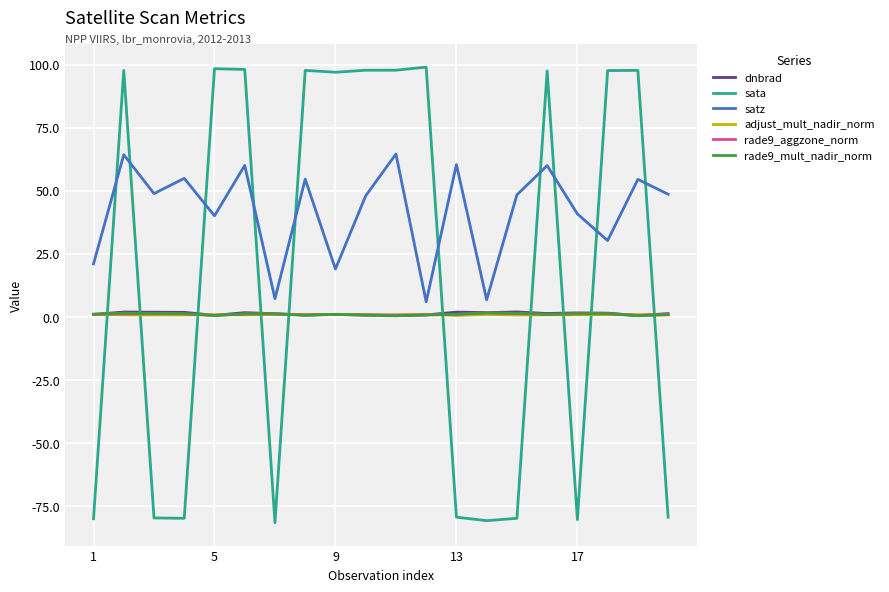

What is the lowest value of the satz series?

5.9